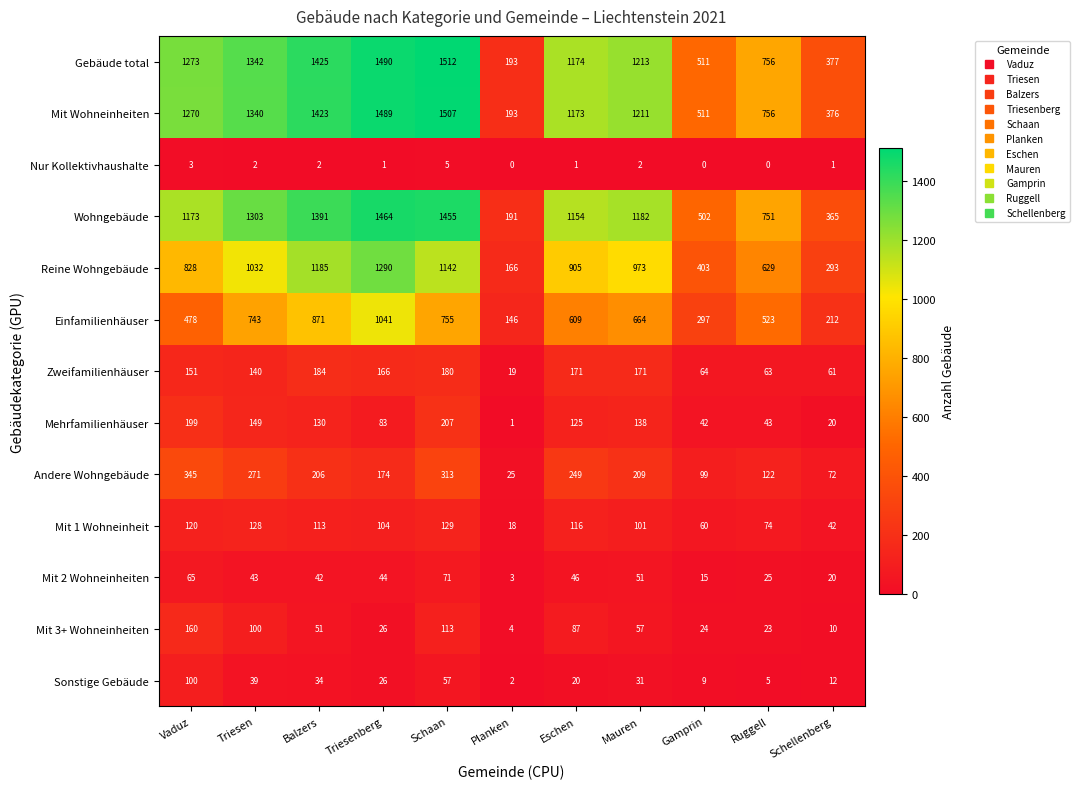

At which category is the sum across all series the highest?

Schaan